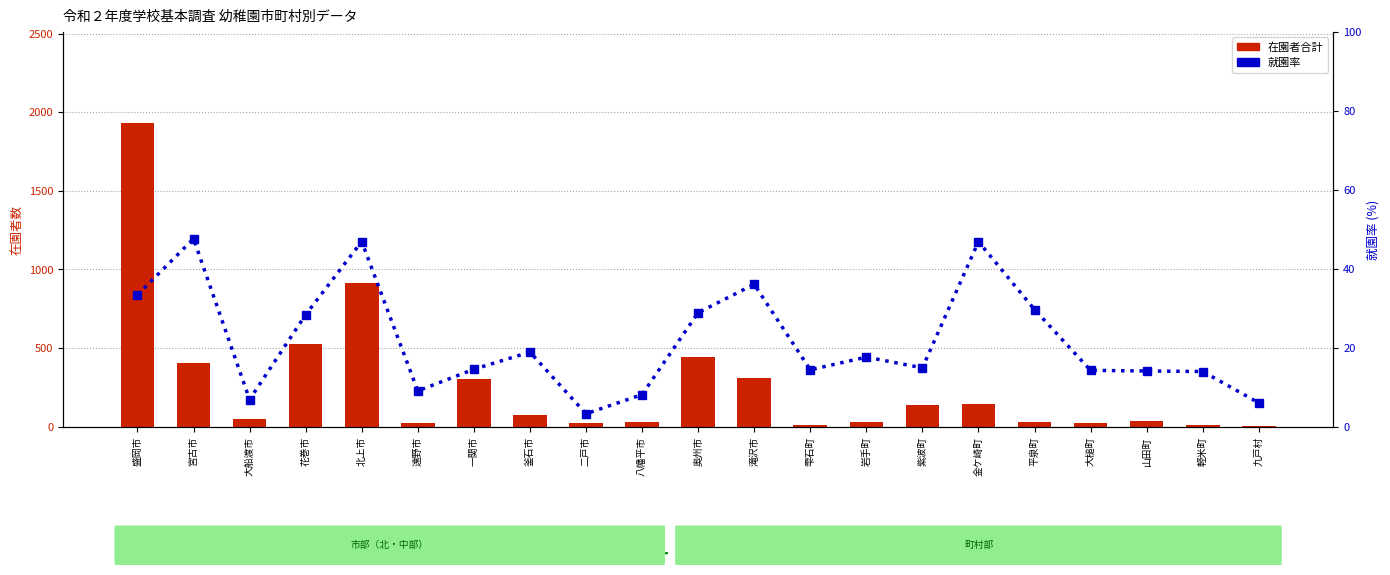

What is the difference between the 就園率 values at 大船渡市 and 二戸市?

3.6